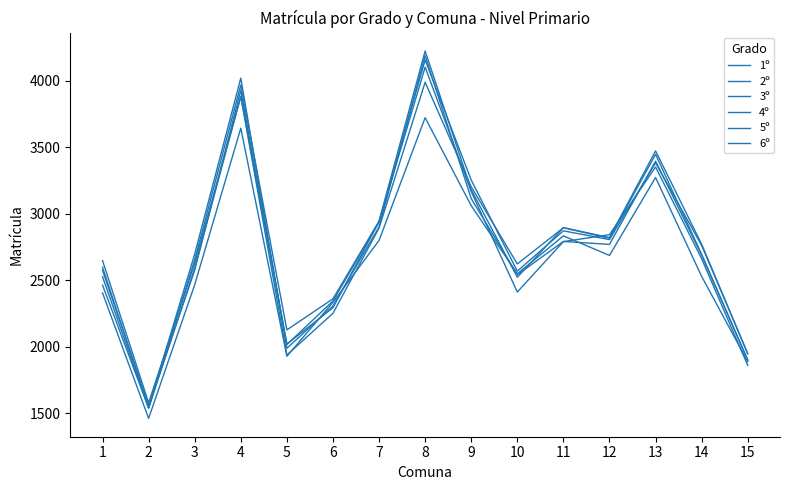

Where is 2º nearest to the value 2865?

7